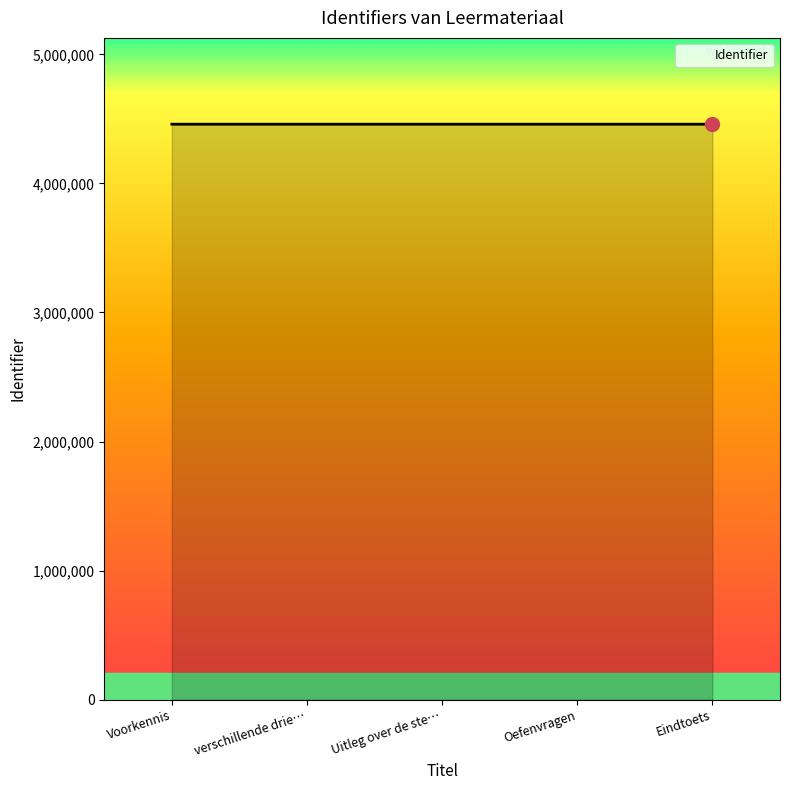

Count the values in the range 4458920 to 4458924.

3